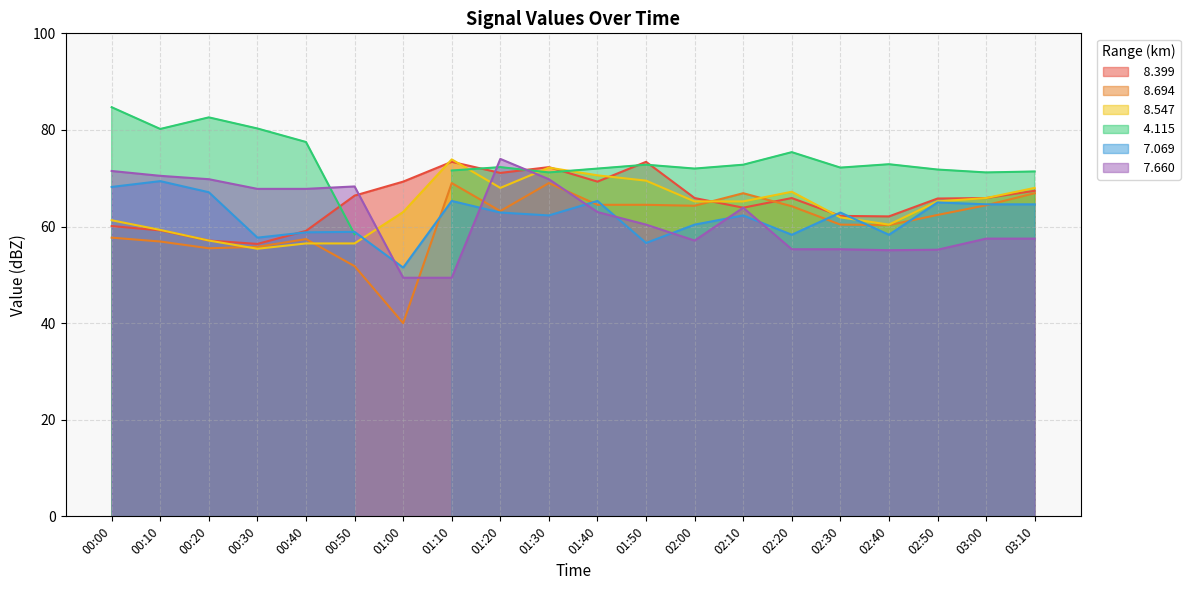

Which label corresponds to the smallest value in the chart?

01:00